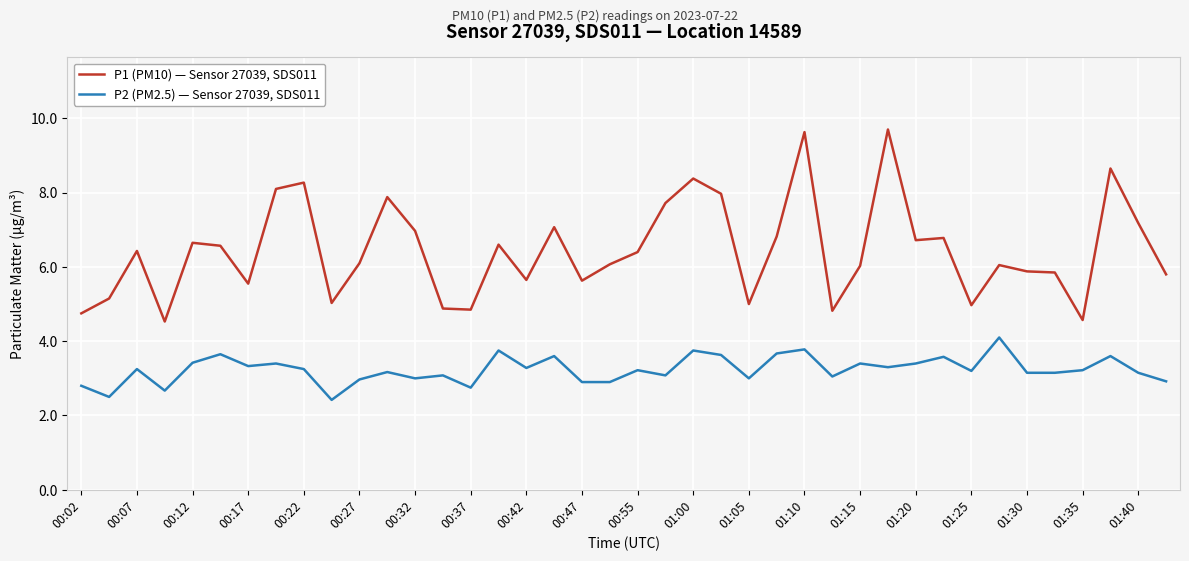

Which series has the widest spread of values?

P1 (PM10) — Sensor 27039, SDS011